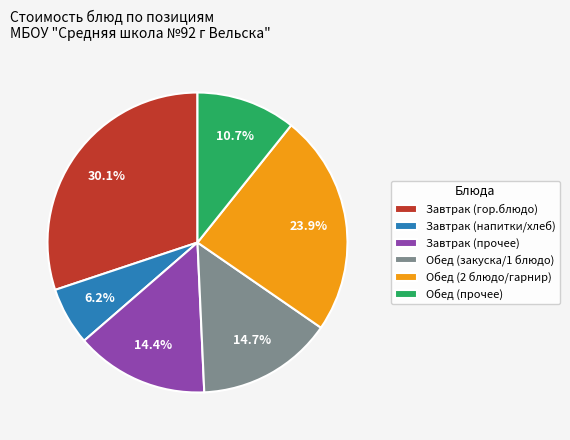

Is there any slice that represents more than half of the pie?

No